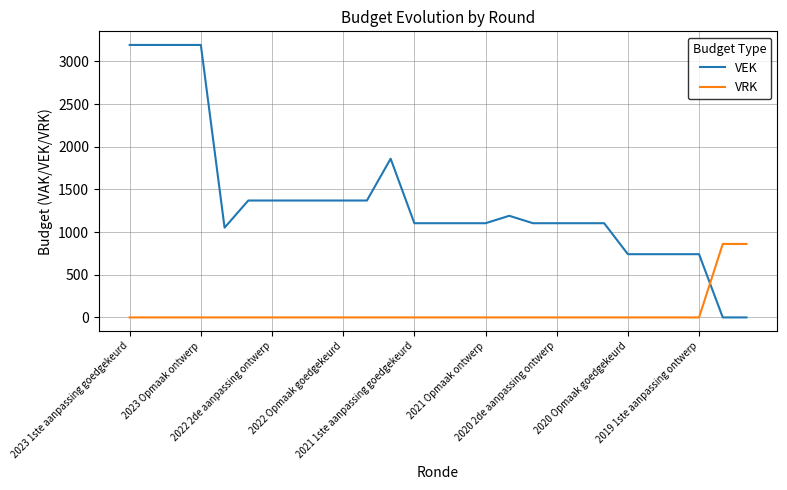

True or false: VEK and VRK intersect in this chart.

True